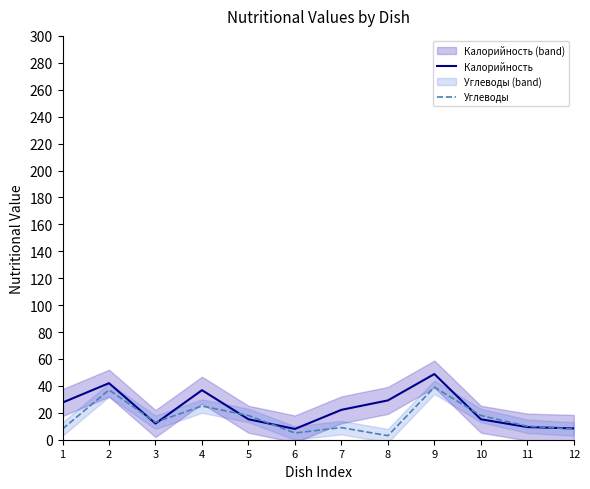

How many lines are shown in the chart?

2